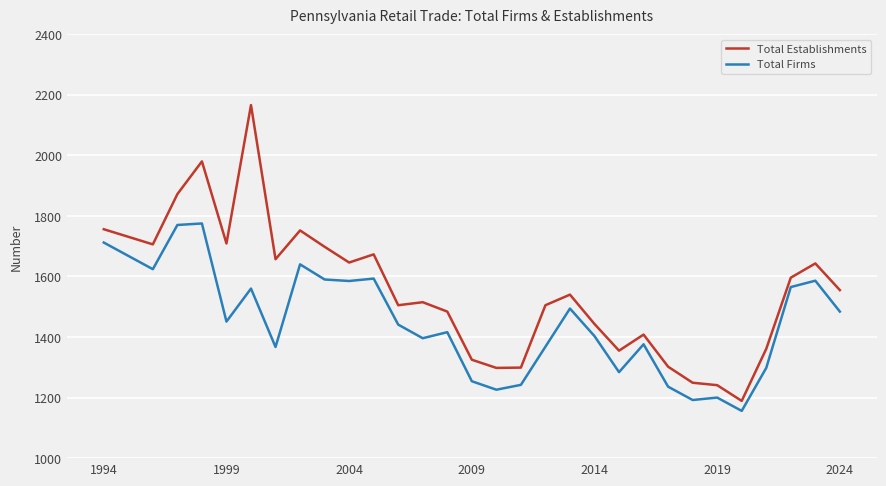

What is the maximum value shown in the chart?

2166